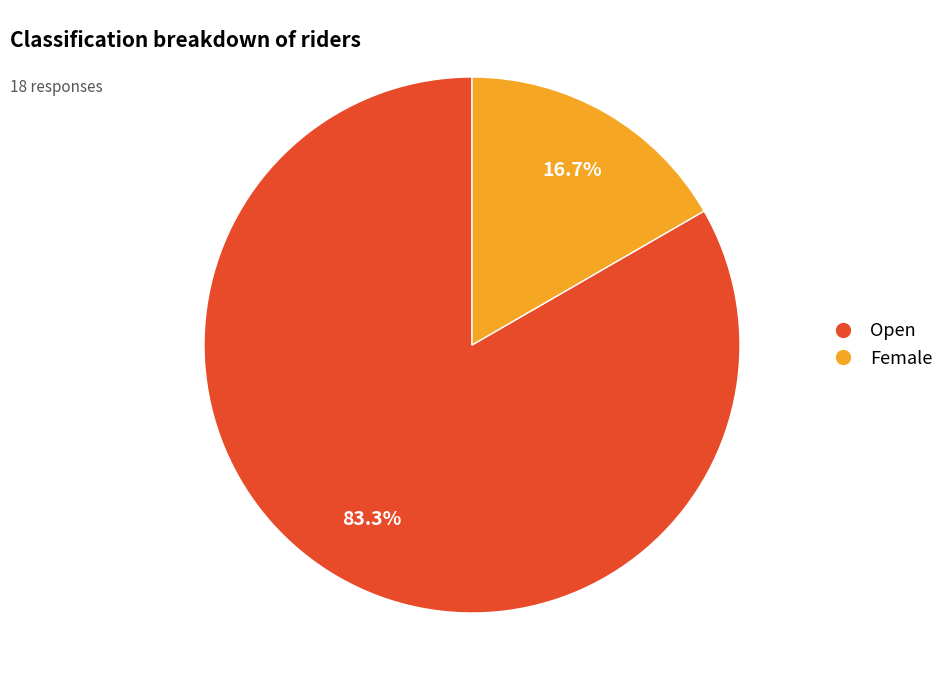

How many slices are in this pie chart?

2